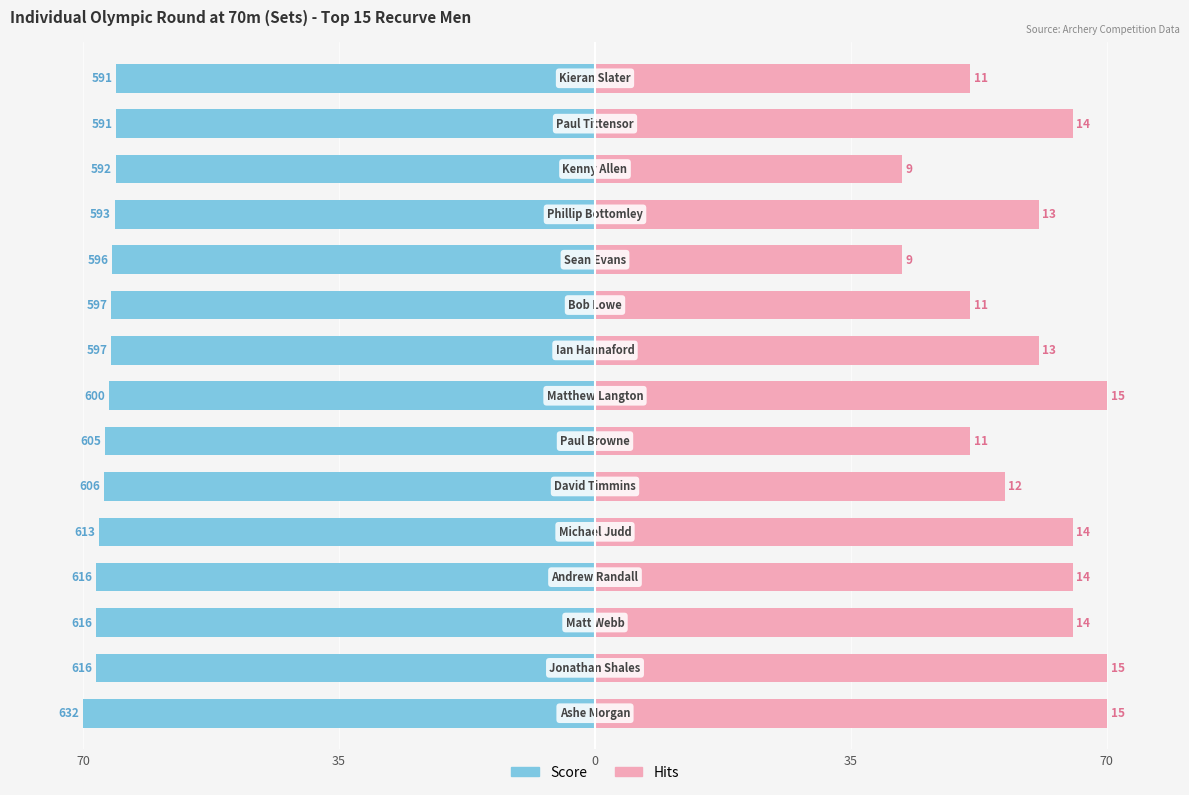

The value of Score at 11 is -40.5. True or false?

False